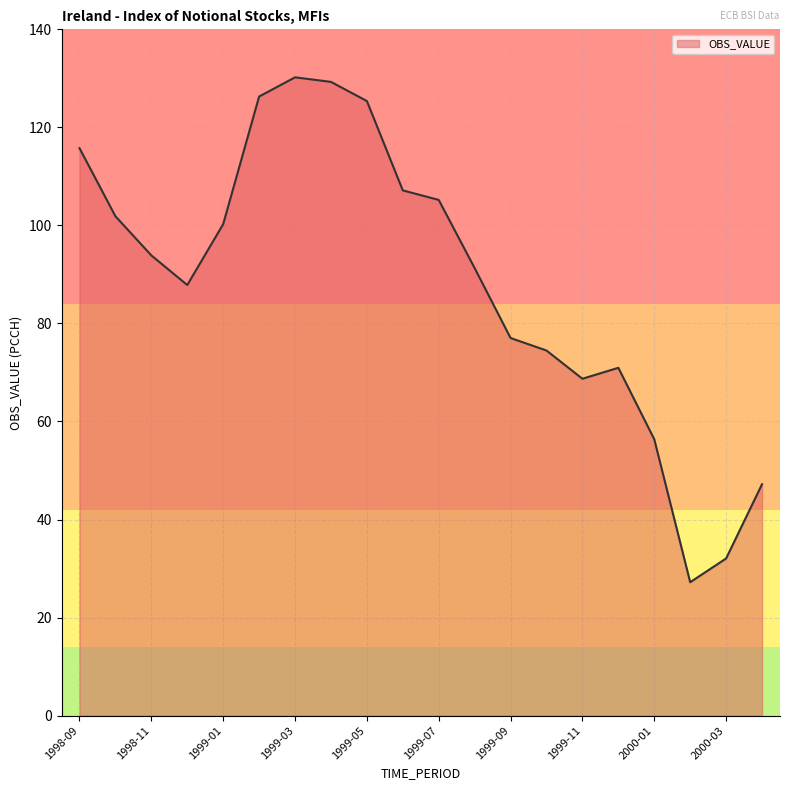

What is the maximum value shown in the chart?

130.2